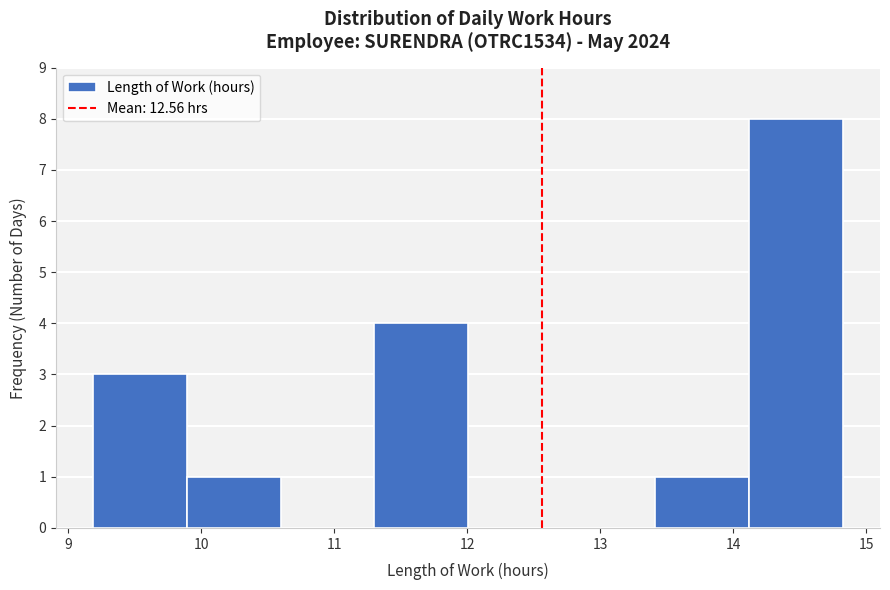

What is the height of the bar covering 9.9 to 10.6 on the x-axis? Neither the bar edges nor the heights are printed on the chart, so give them approximately, as read against the axes.

1